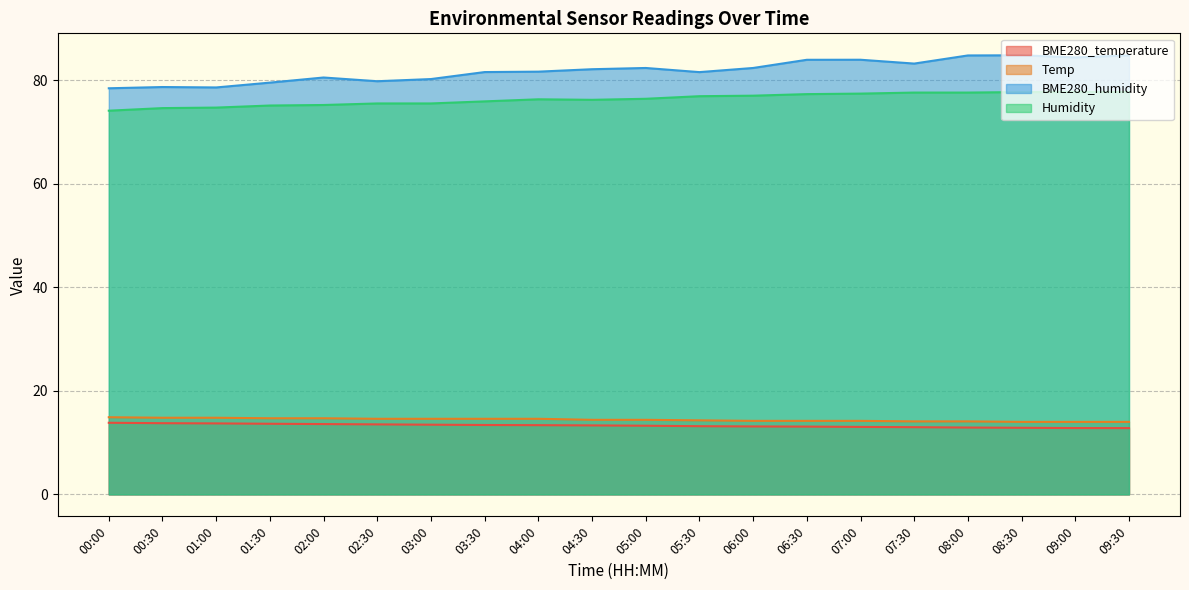

Which series has the widest spread of values?

BME280_humidity